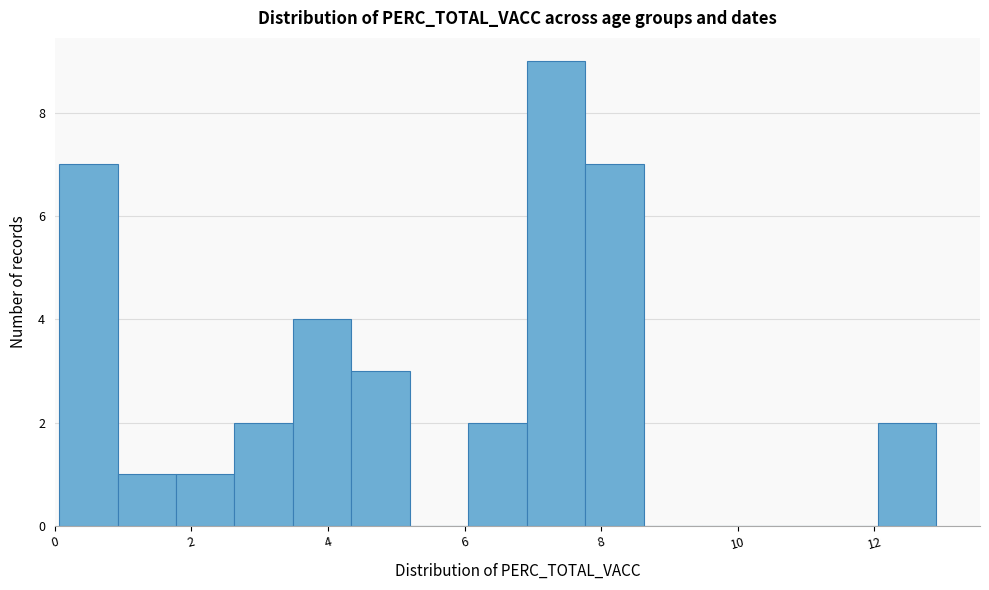

Which range on the x-axis has the tallest bar?

7.0 to 7.8